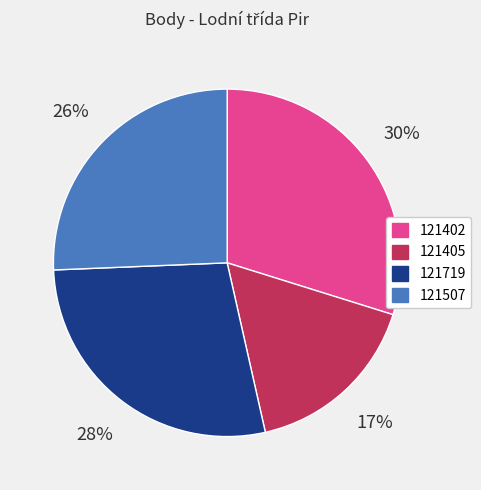

Which category has the biggest portion of the pie?

121402